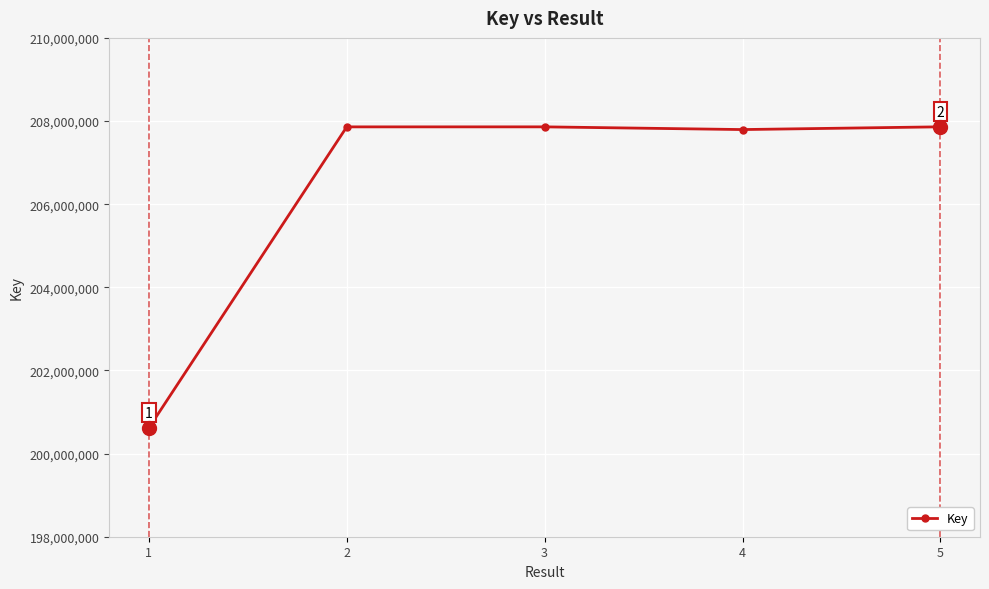

What is the value of the 5th point from the left?

207860605